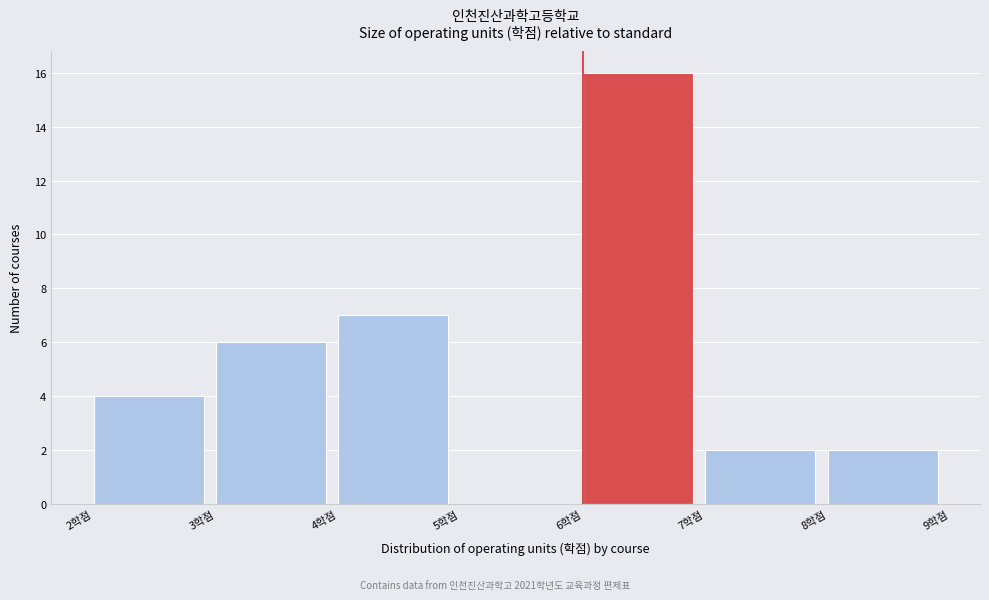

Which range on the x-axis has the tallest bar?

6 to 7